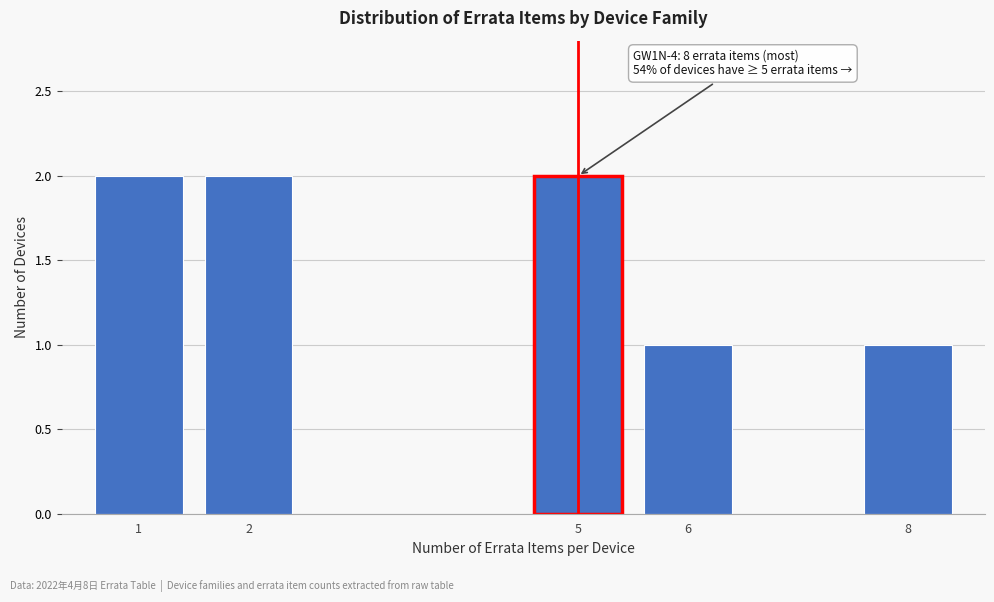

Reading left to right, what are all the values shown in this chart?

2	2	2	1	1